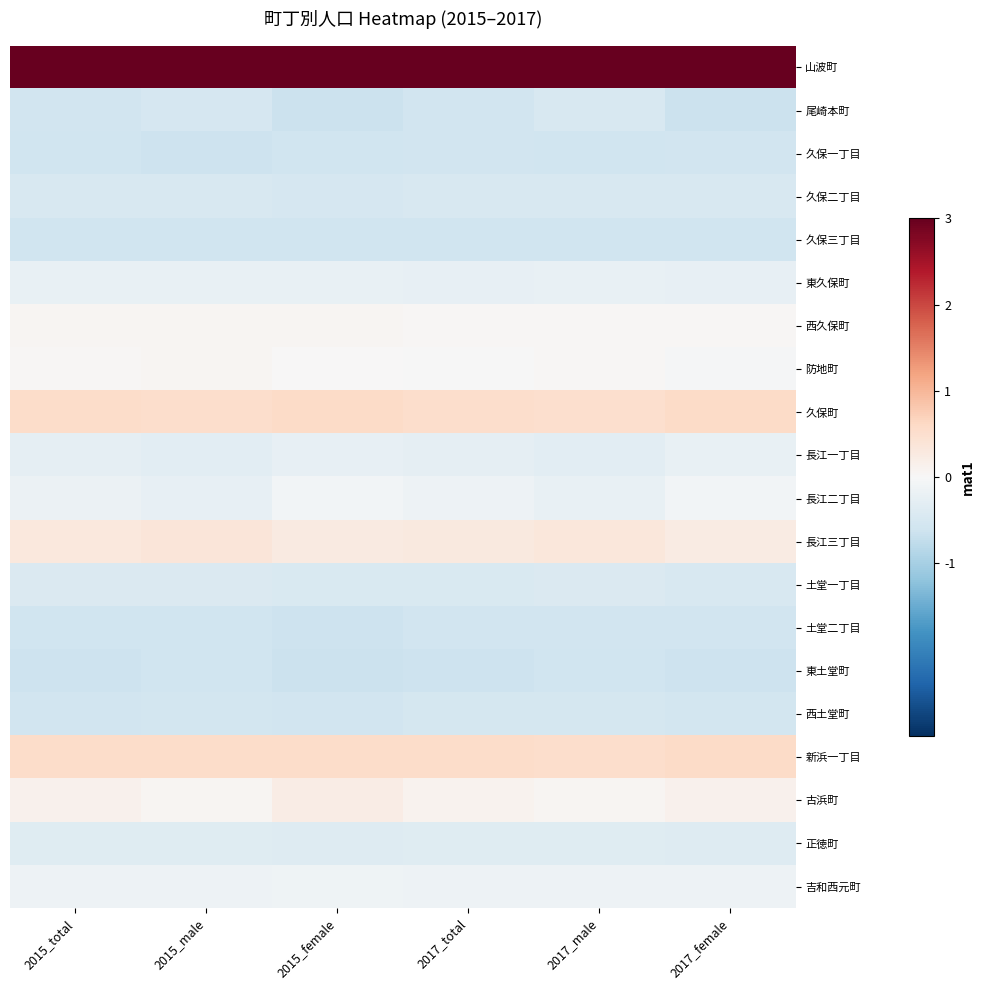

What is the difference between the highest and lowest values at 2015_total?

4.7